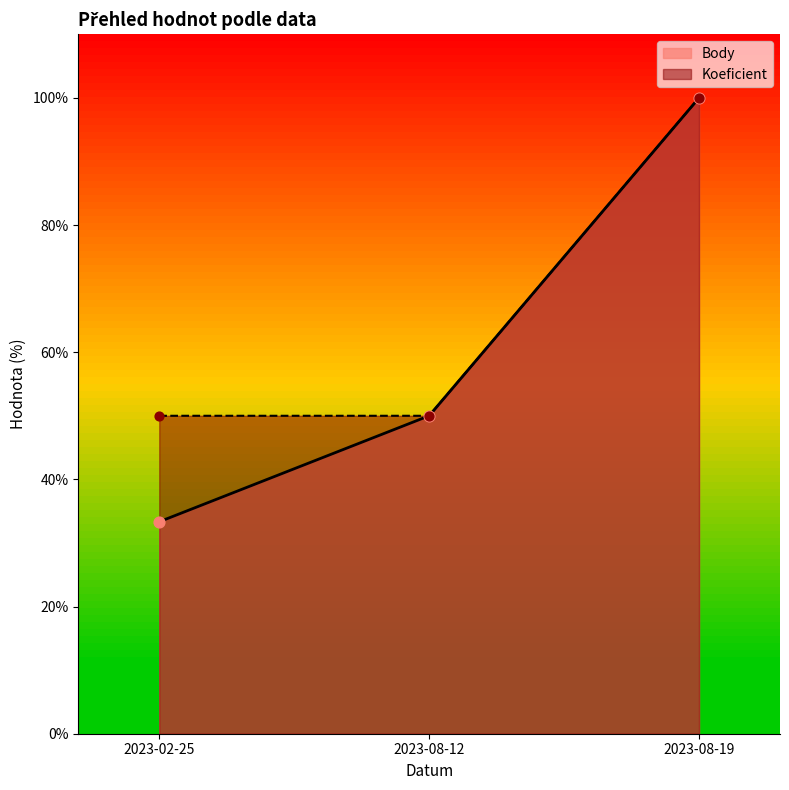

Which series reaches the maximum Y coordinate?

Body